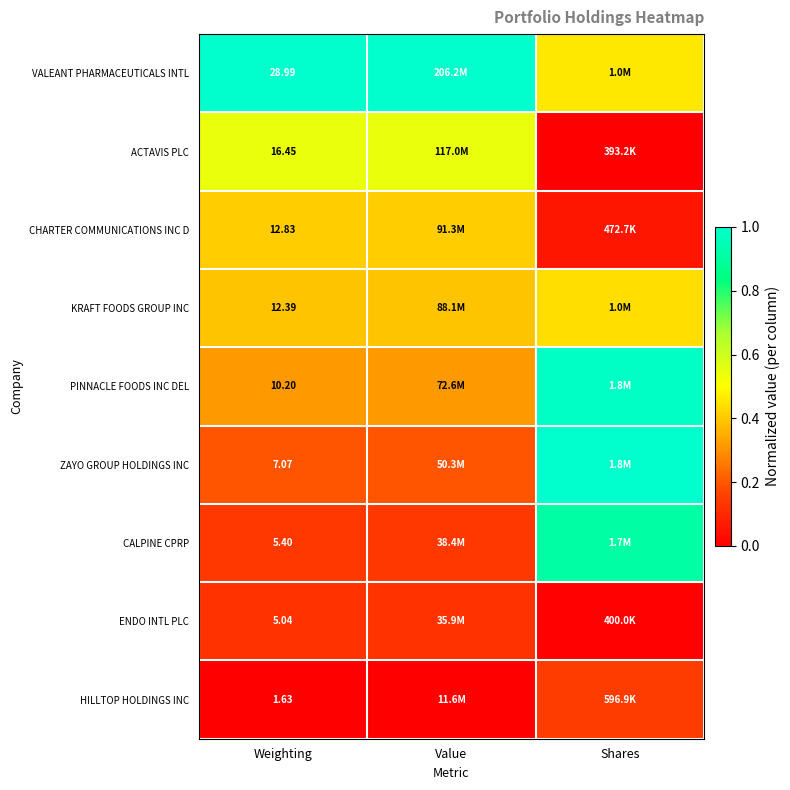

How many HILLTOP HOLDINGS INC values are between 0 and 1?

3